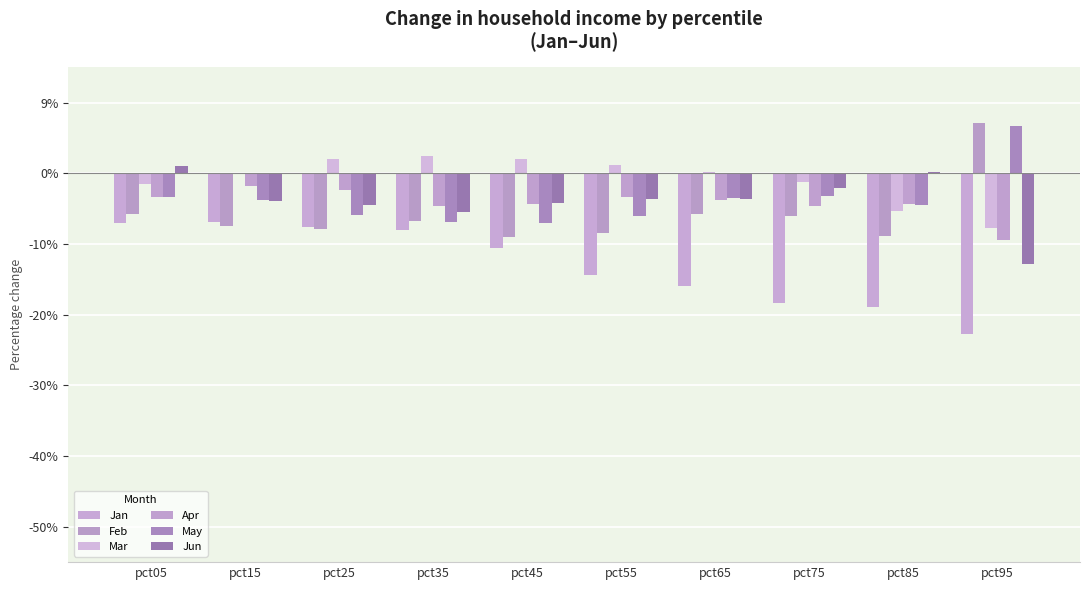

At which label does May first exceed 0?

pct95